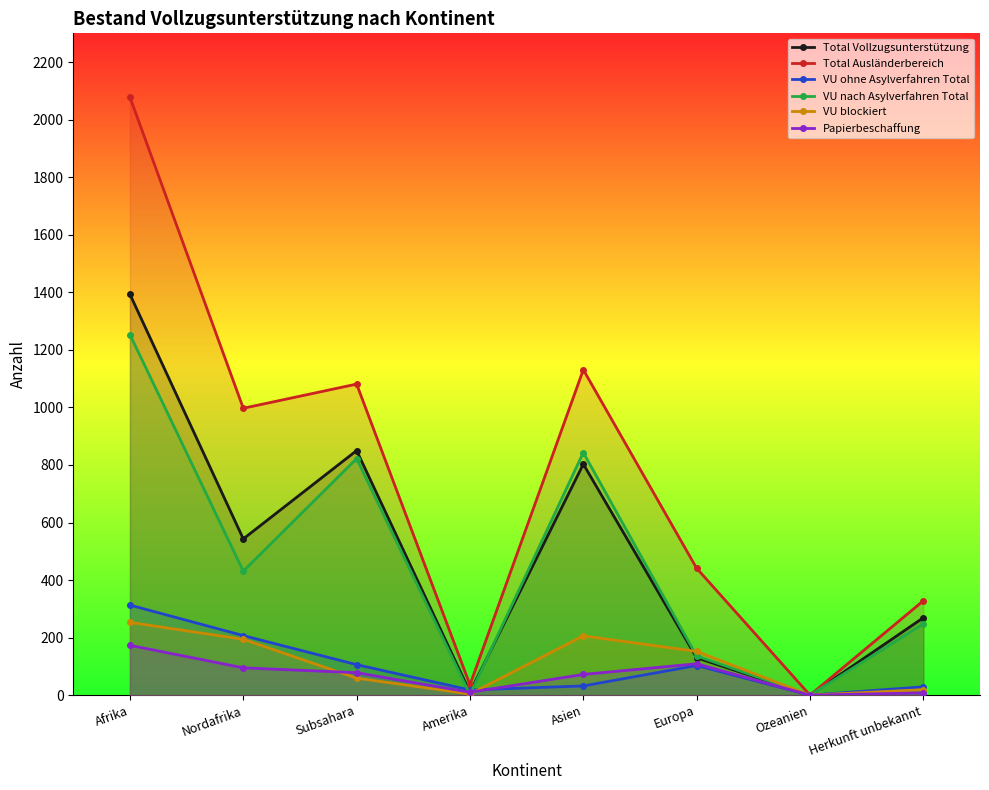

How many values in the Total Ausländerbereich series are below 997?

4